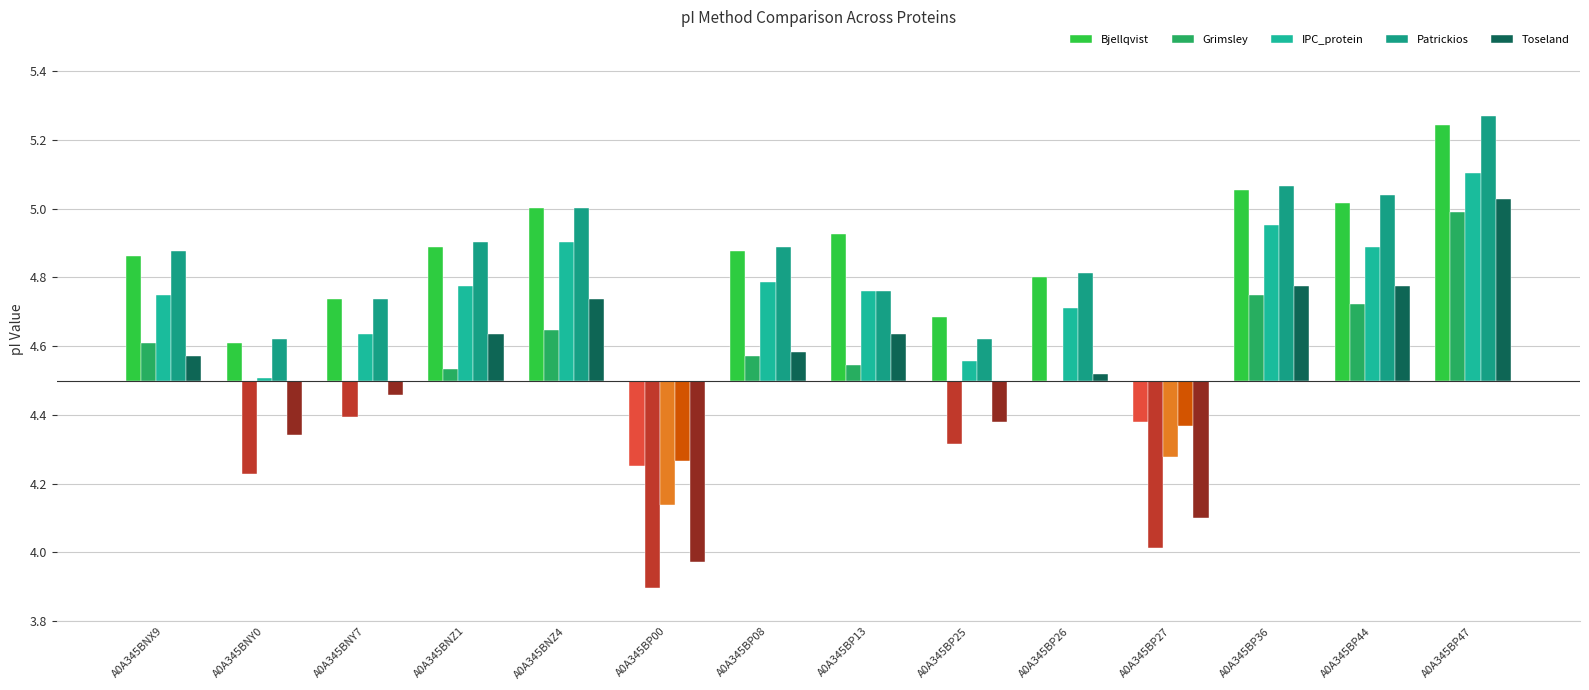

Is it true that Grimsley equals 0.1 at A0A345BNZ1?

False